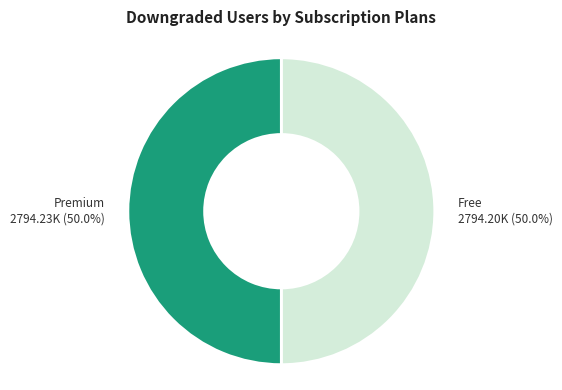

Count the number of slices in the pie.

2